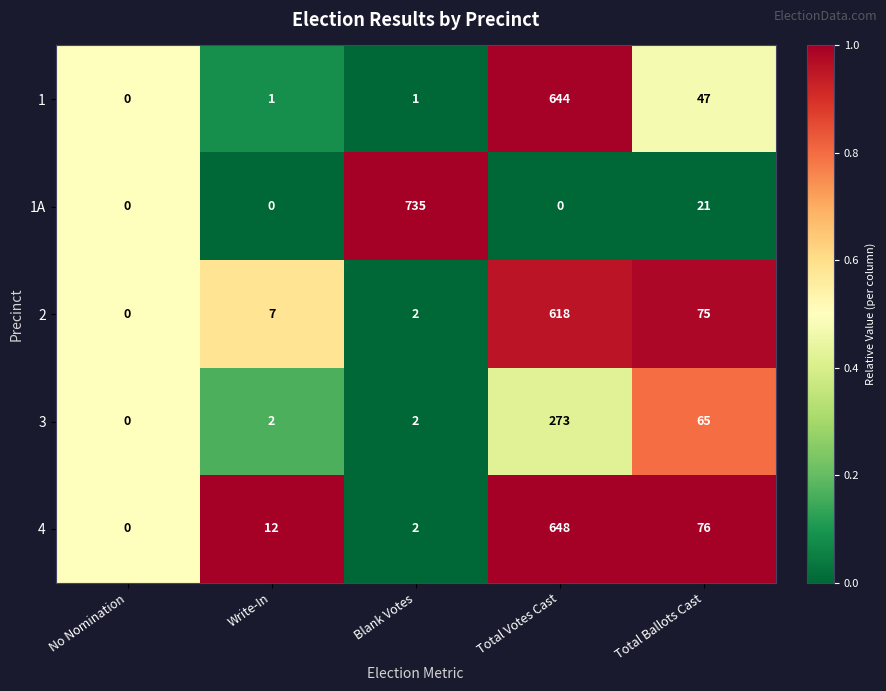

What value does the 1A series have at Blank Votes, to the nearest 10?

740